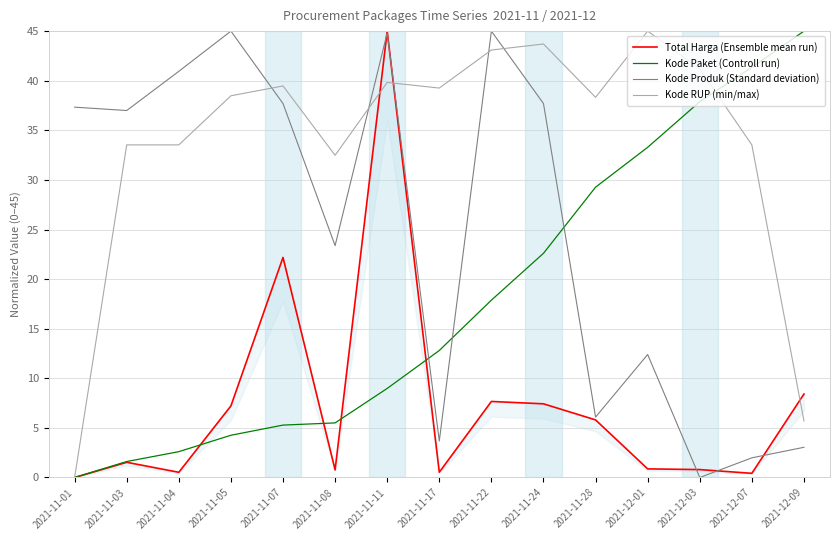

At which category does the chart reach its minimum across all series?

2021-11-01